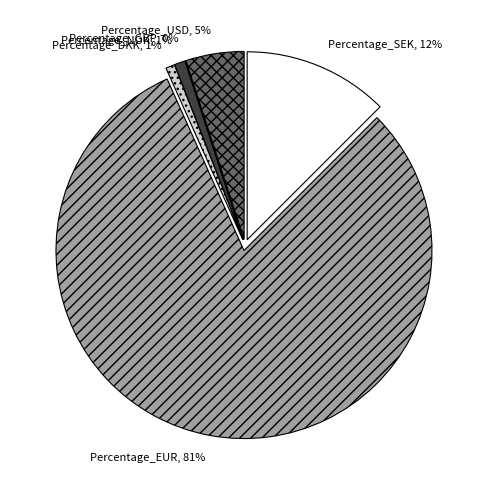

Between Percentage_NOK and Percentage_USD, which is larger?

Percentage_USD